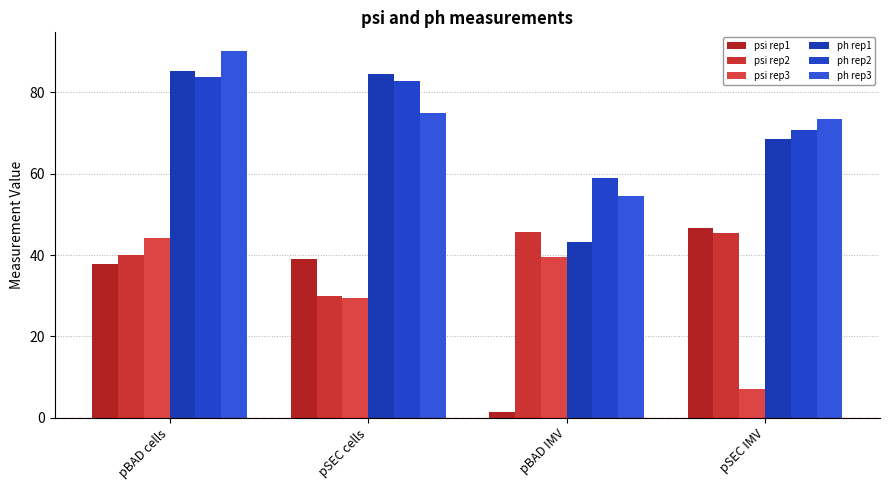

What is the label of the 4th bar from the right?

pBAD cells